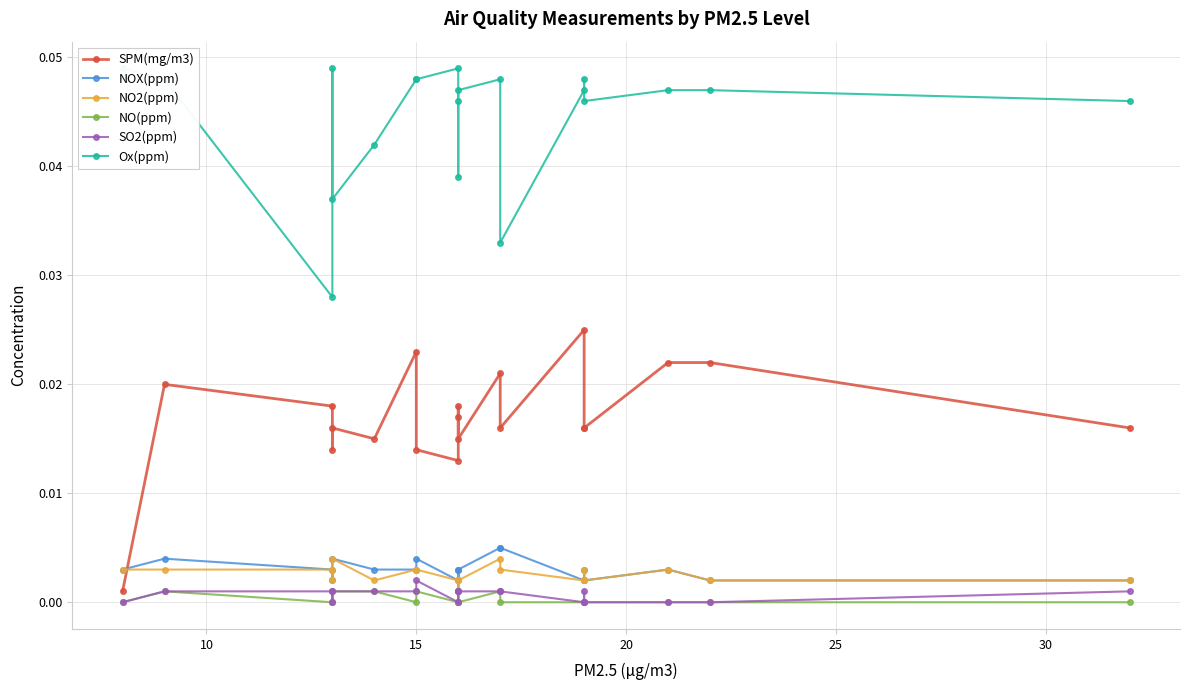

At how many categories does at least one series exceed 0?

20